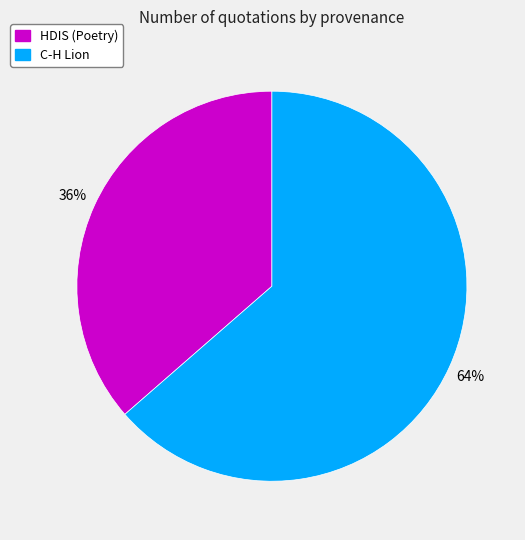

The C-H Lion slice represents 64% of the pie. True or false?

True